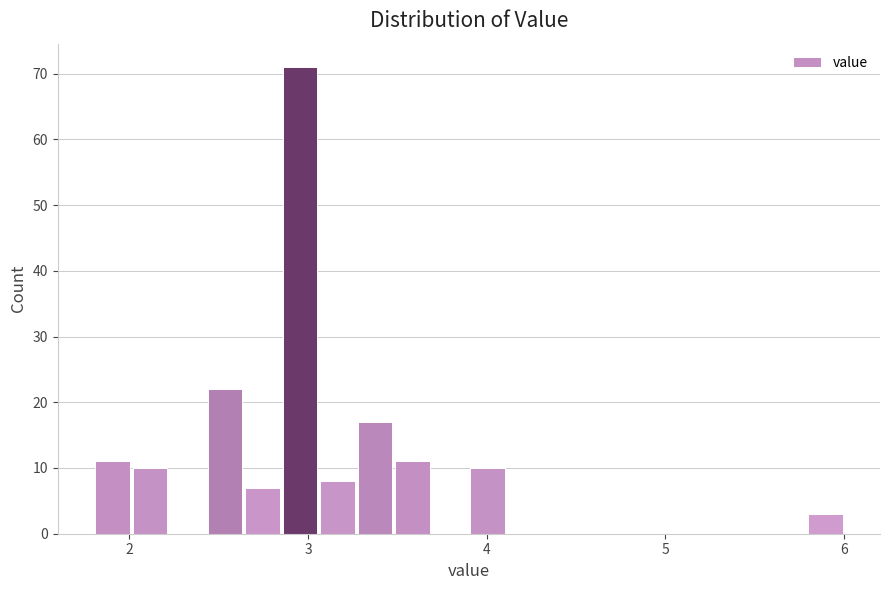

Read against the x-axis, roughly where is the centre of the tallest bar?

3.0